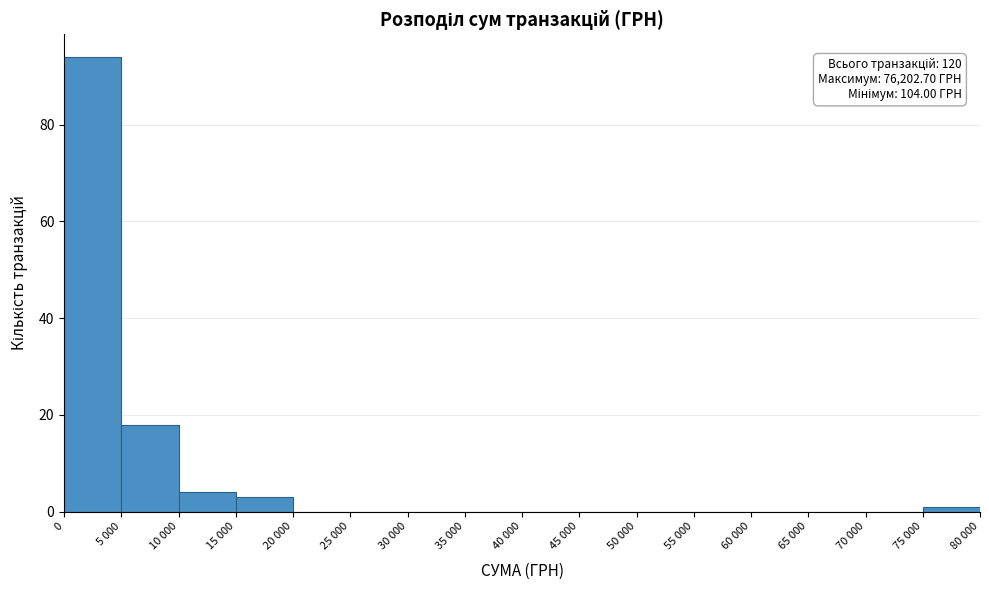

Reading left to right, extract all data points from this chart.

0=94	5 000=18	10 000=4	15 000=3	20 000=0	25 000=0	30 000=0	35 000=0	40 000=0	45 000=0	50 000=0	55 000=0	60 000=0	65 000=0	70 000=0	75 000=1